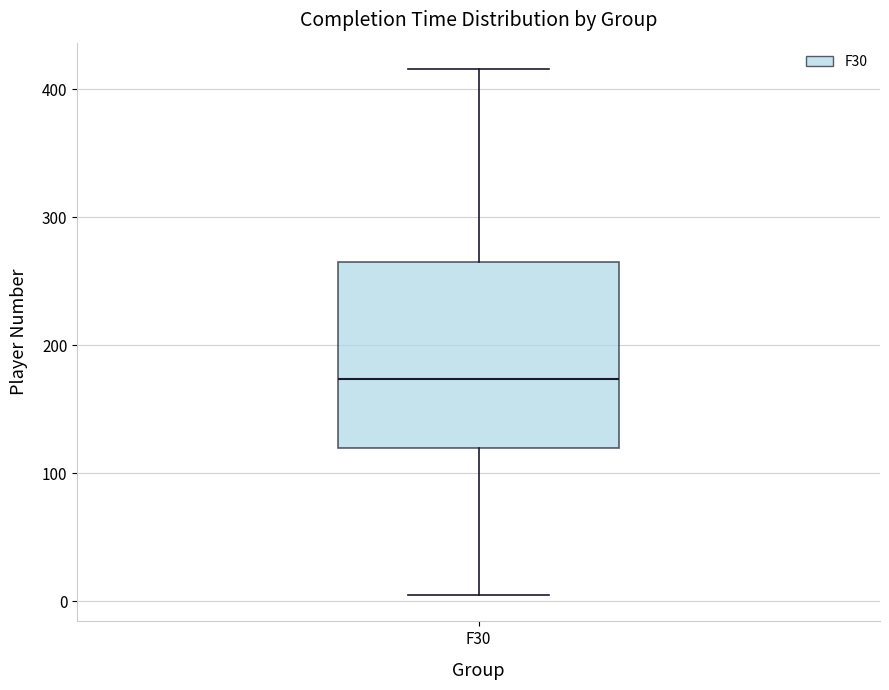

Read this box plot against the y-axis: the position of the median line, the range covered by the box, and the ends of both whiskers. The values are not printed on the chart, so give them approximately, as read against the axis.

median 170, box 120 to 270, whiskers 10 to 420